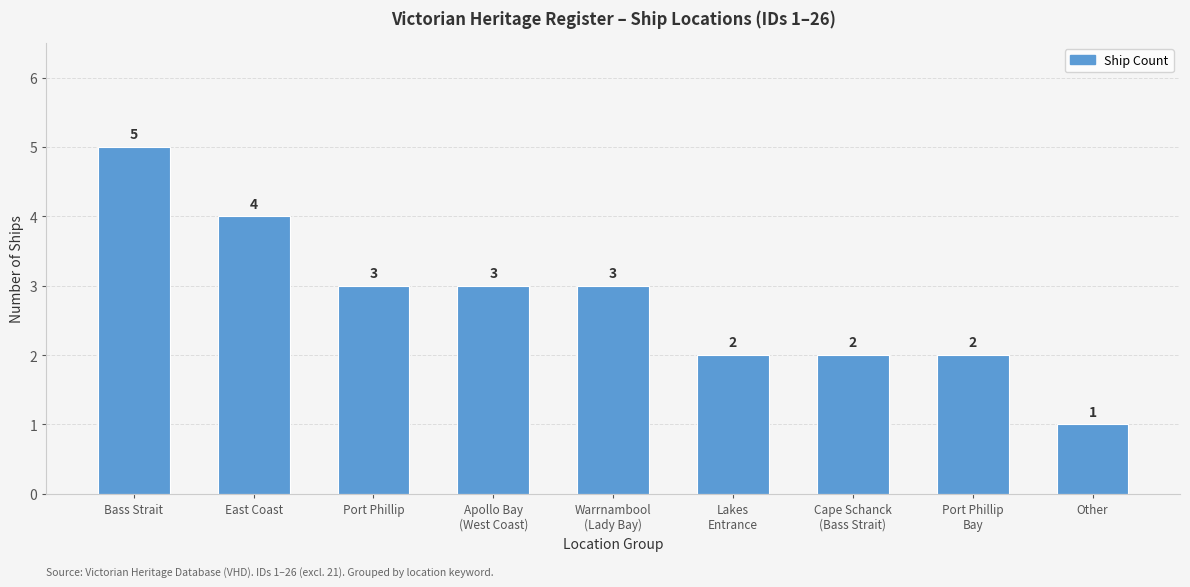

What is the smallest value displayed?

1